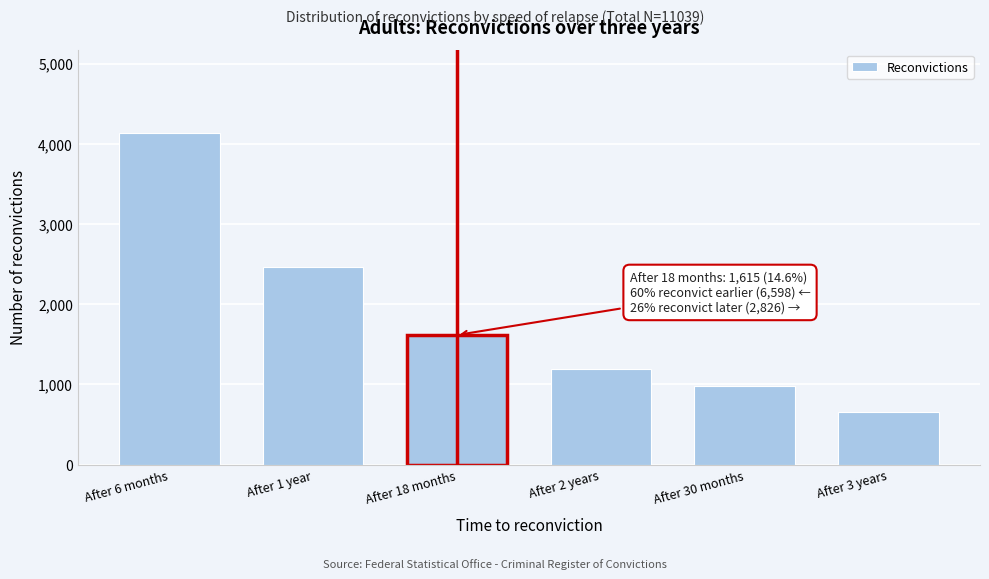

Reading left to right, extract all data points from this chart.

4138	2460	1615	1186	984	656